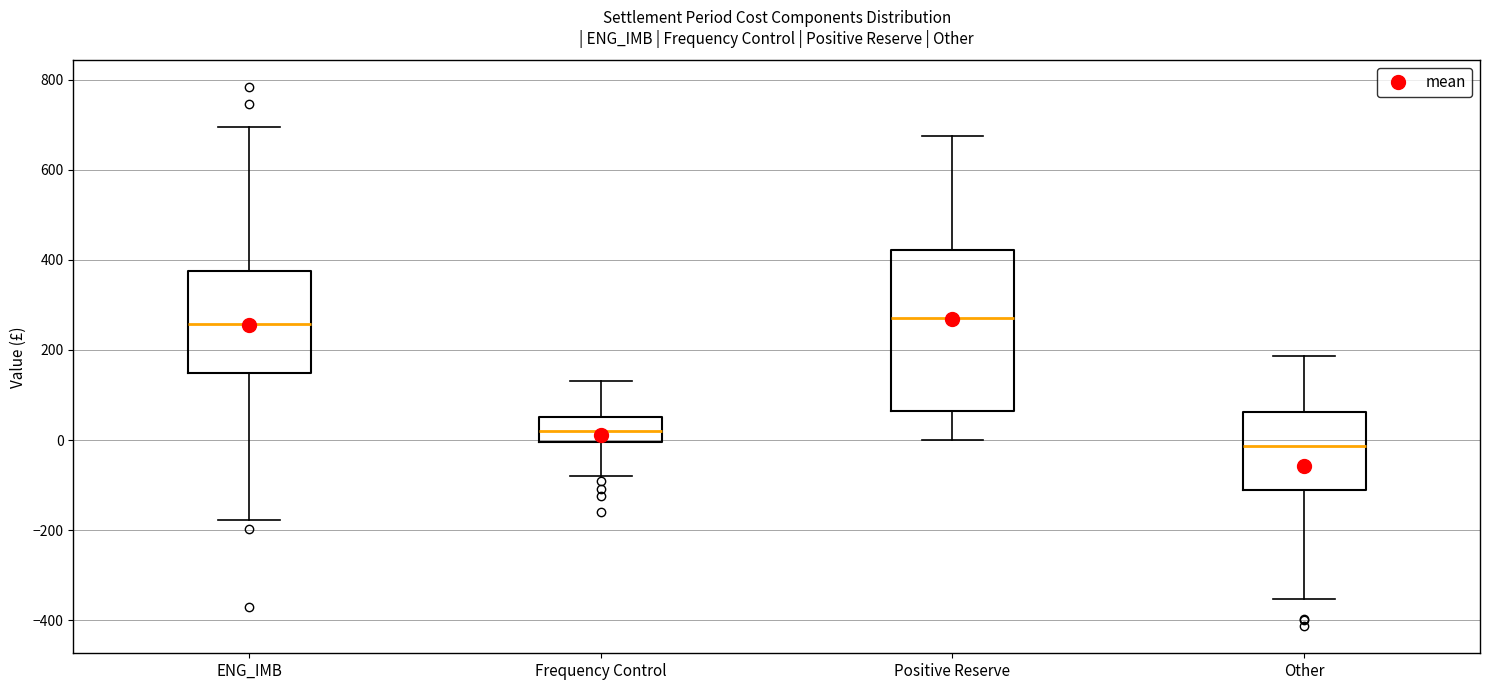

Reading left to right, transcribe this box plot: for each box, give where its median line is, the range the box spans, and where its two whiskers end, as read against the y-axis. The values are not printed on the chart, so give them approximately, as read against the axis.

ENG_IMB: median 260, box 140 to 380, whiskers -180 to 700
Frequency Control: median 20, box 0 to 60, whiskers -80 to 140
Positive Reserve: median 280, box 60 to 420, whiskers 0 to 680
Other: median -20, box -120 to 60, whiskers -360 to 180